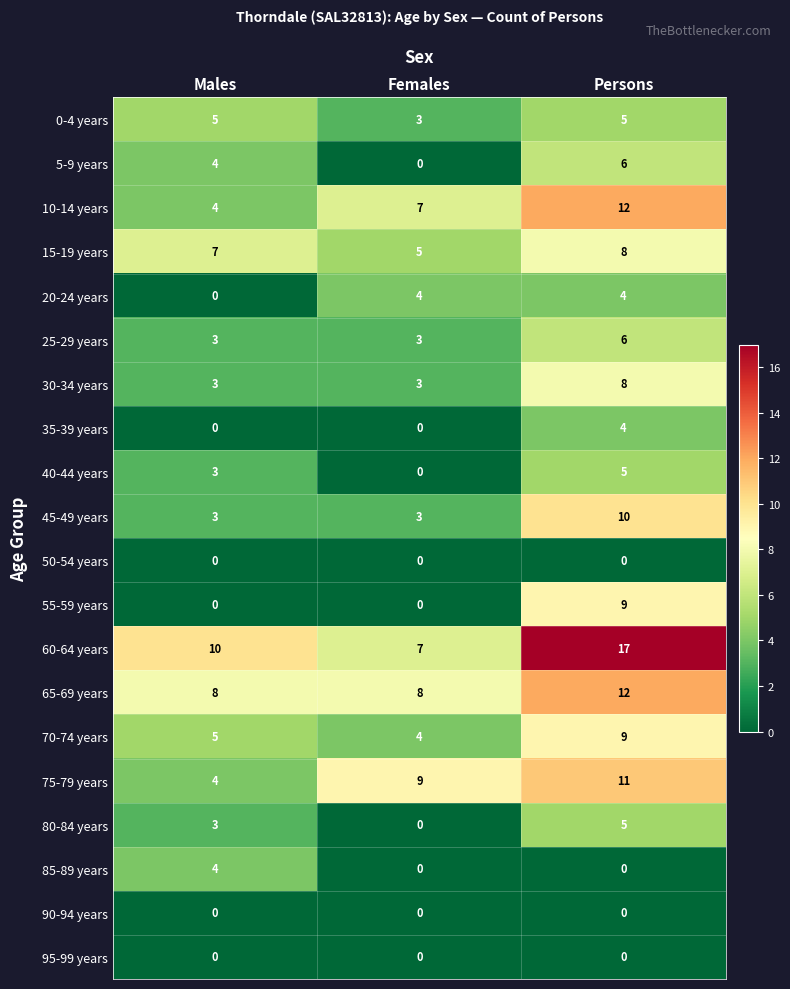

Is it true that 0-4 years equals 5 at Persons?

True